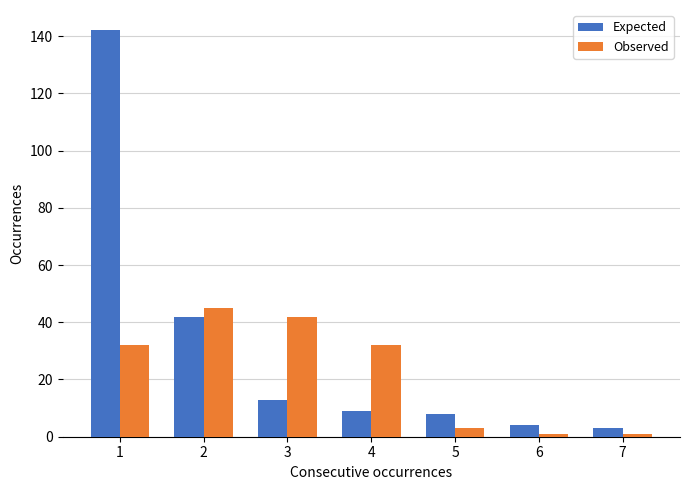

How many bars are there in each group?

2